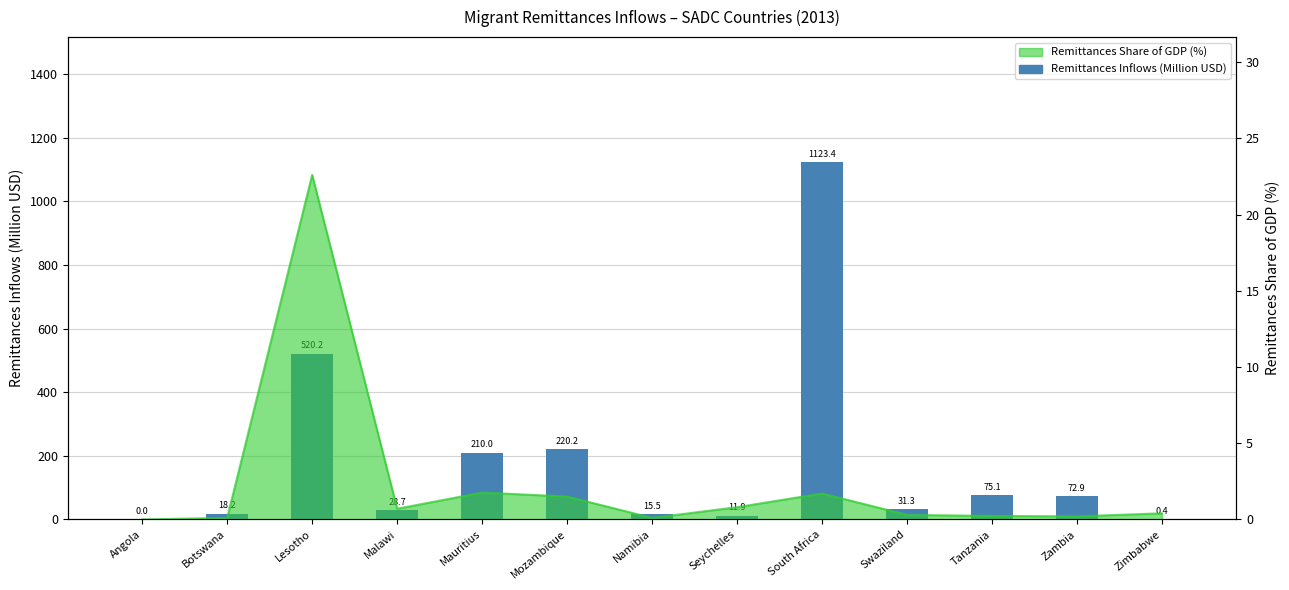

Where does the data first go above 31?

Lesotho